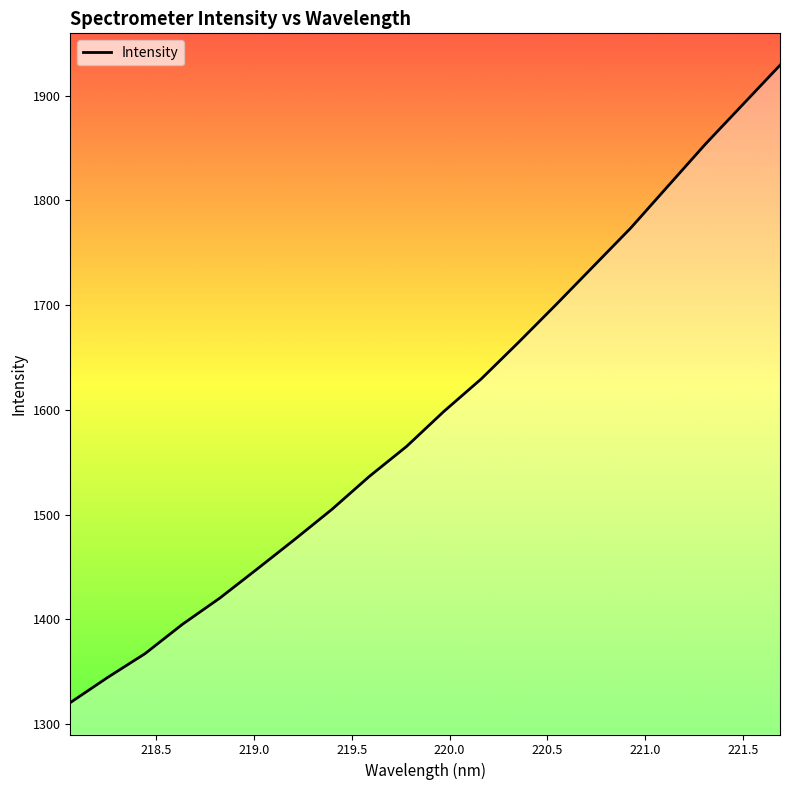

What is the difference between the maximum and minimum values?

608.7